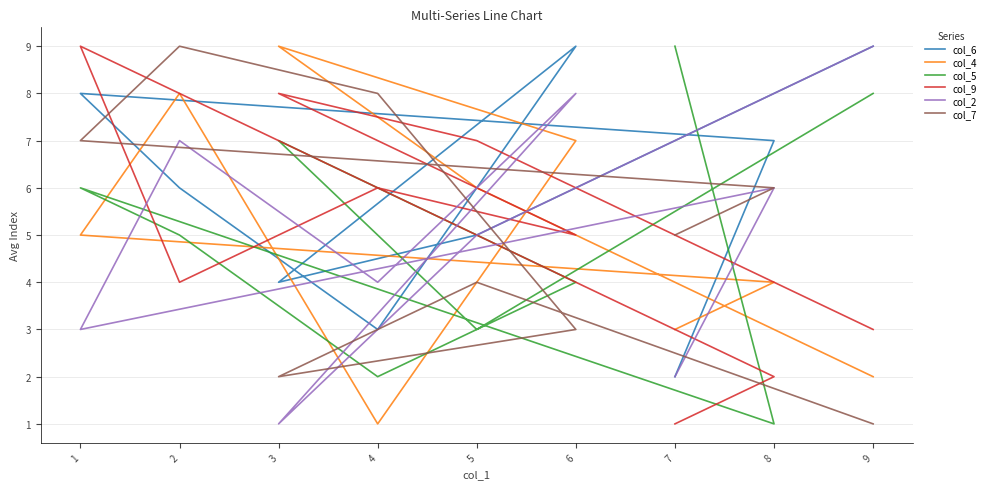

Reading right to left, extract all data points from this chart.

col_6: 7=2	8=7	1=8	2=6	4=3	6=9	3=4	5=5	9=9
col_4: 7=3	8=4	1=5	2=8	4=1	6=7	3=9	5=6	9=2
col_5: 7=9	8=1	1=6	2=5	4=2	6=4	3=7	5=3	9=8
col_9: 7=1	8=2	1=9	2=4	4=6	6=5	3=8	5=7	9=3
col_2: 7=2	8=6	1=3	2=7	4=4	6=8	3=1	5=5	9=9
col_7: 7=5	8=6	1=7	2=9	4=8	6=3	3=2	5=4	9=1